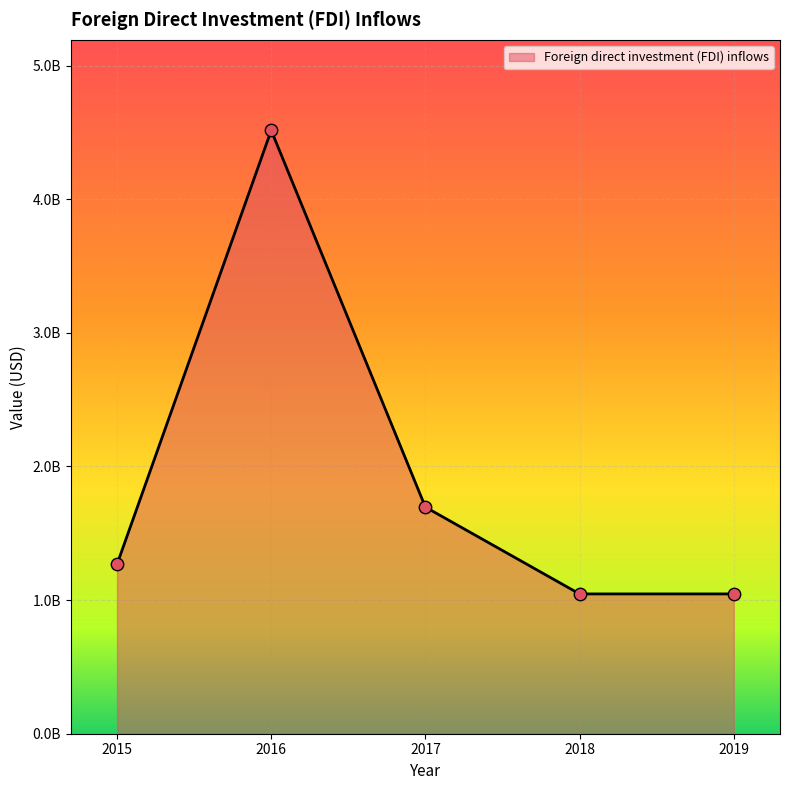

What is the change in value from 2015 to 2016?

+3247665641